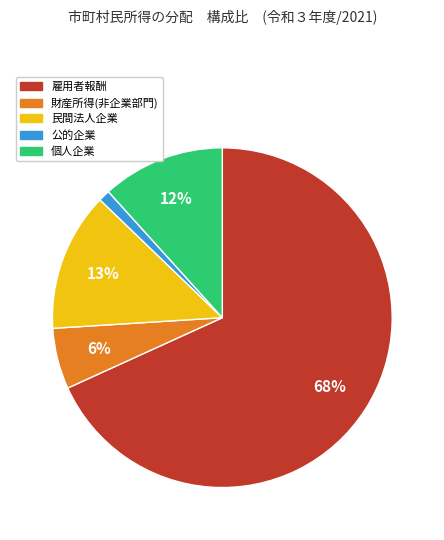

Combined, do 財産所得(非企業部門) and 公的企業 account for over 50%?

No